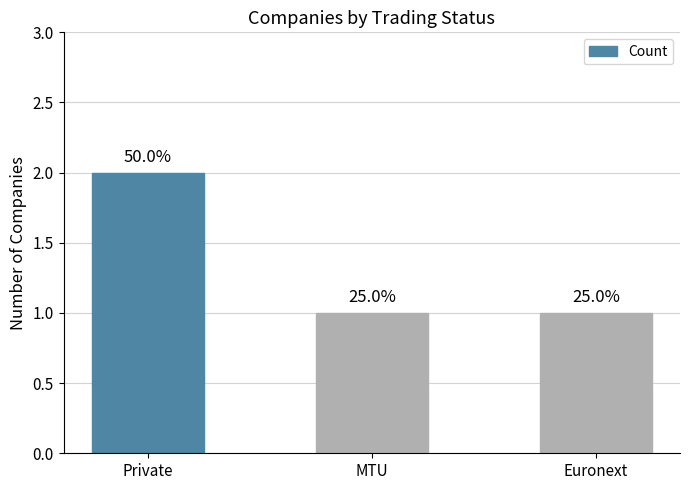

What is the ratio of the value at Euronext to the value at Private?

0.5